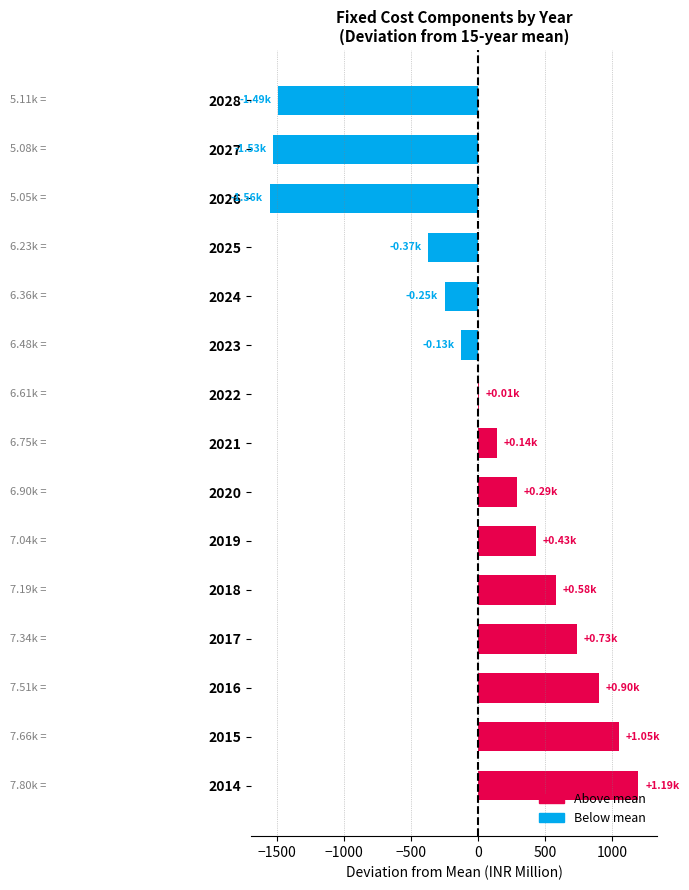

What is the change in value from 2019 to 2020?

-140.3